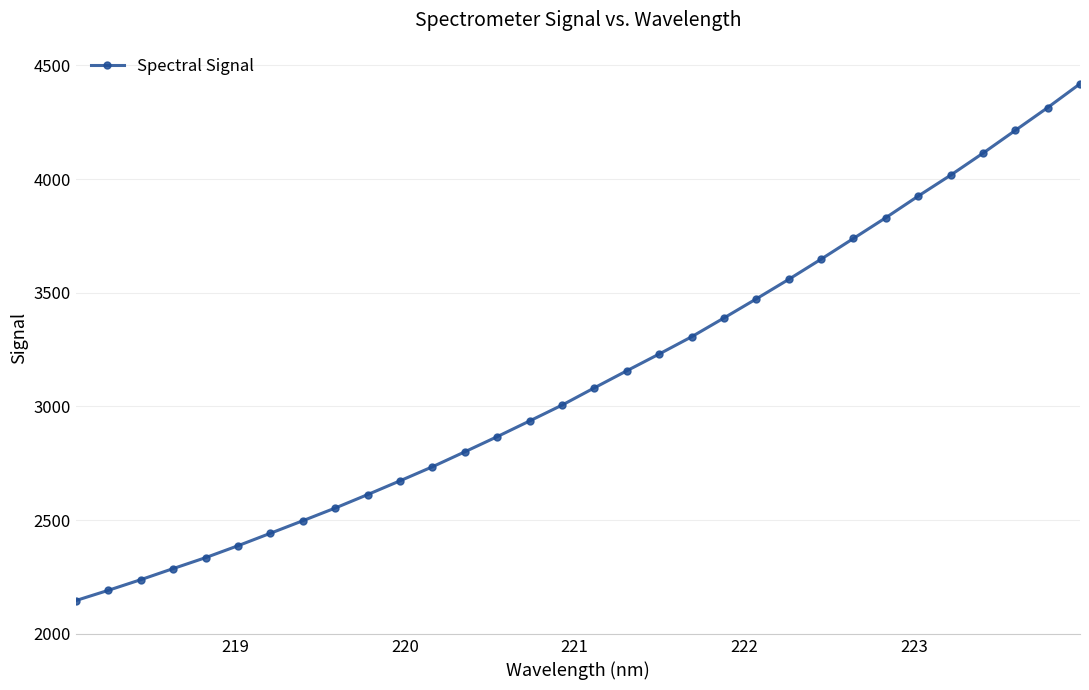

What is the greatest value displayed?

4419.1